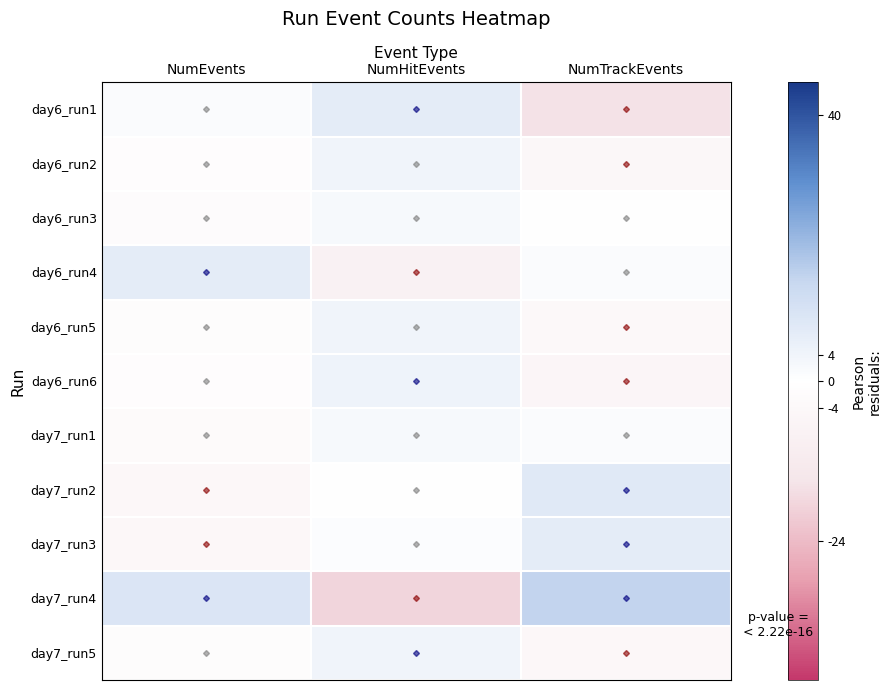

At how many categories does at least one series exceed -6?

3